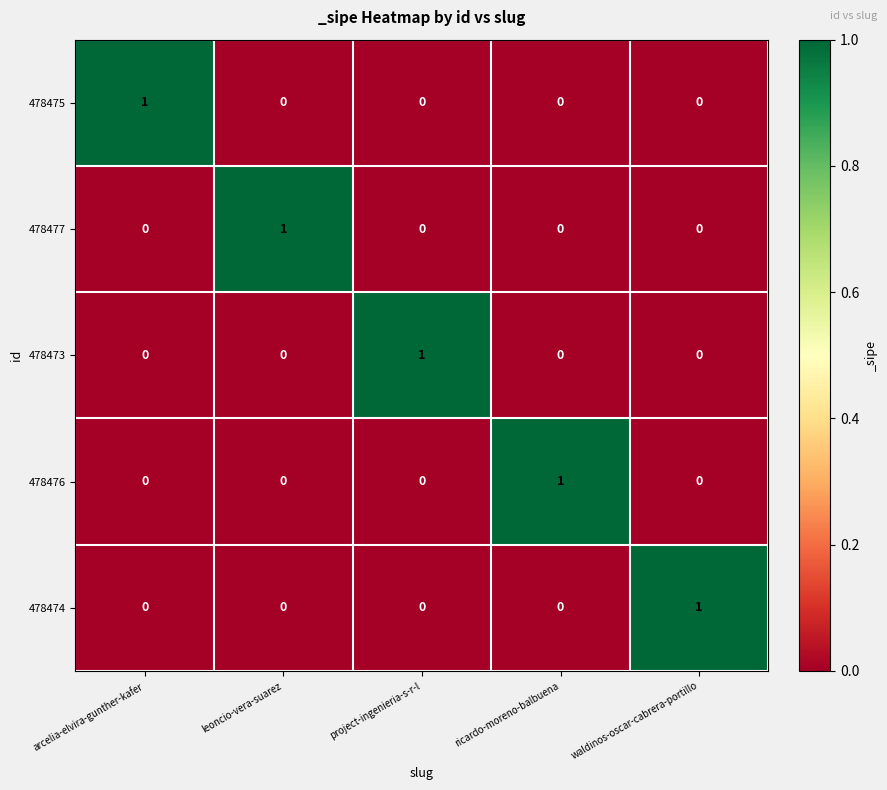

True or false: 478474 has a value of 0 at waldinos-oscar-cabrera-portillo.

False